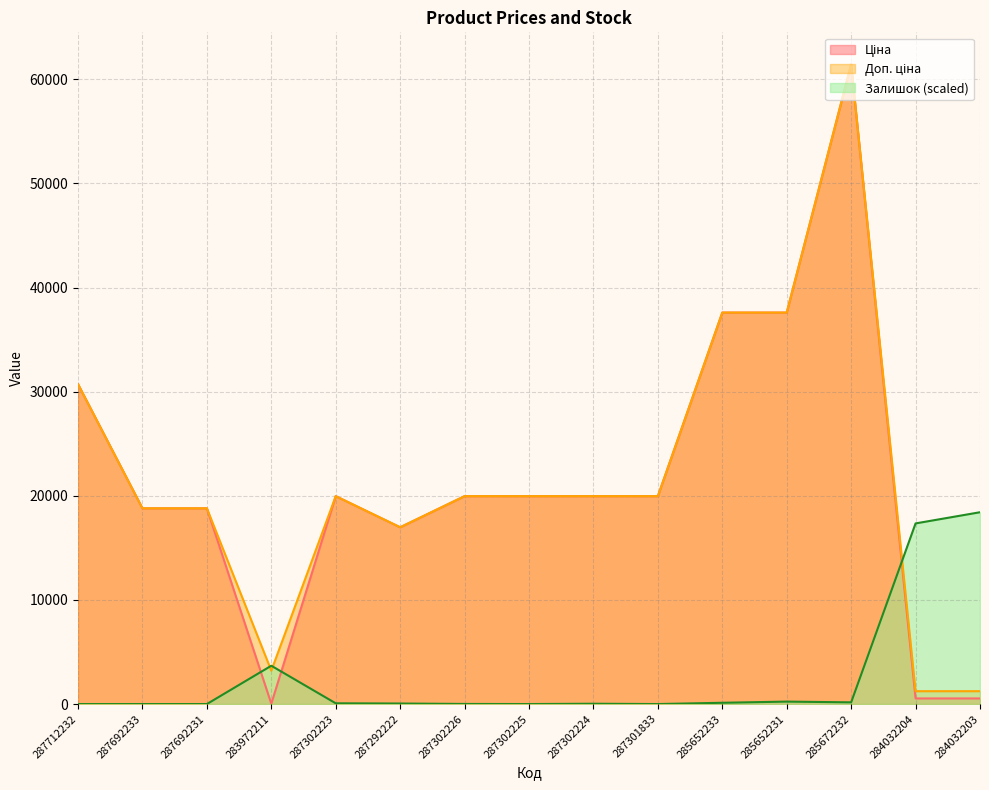

The Доп. ціна series shows 26522.0 at 287302225. True or false?

False